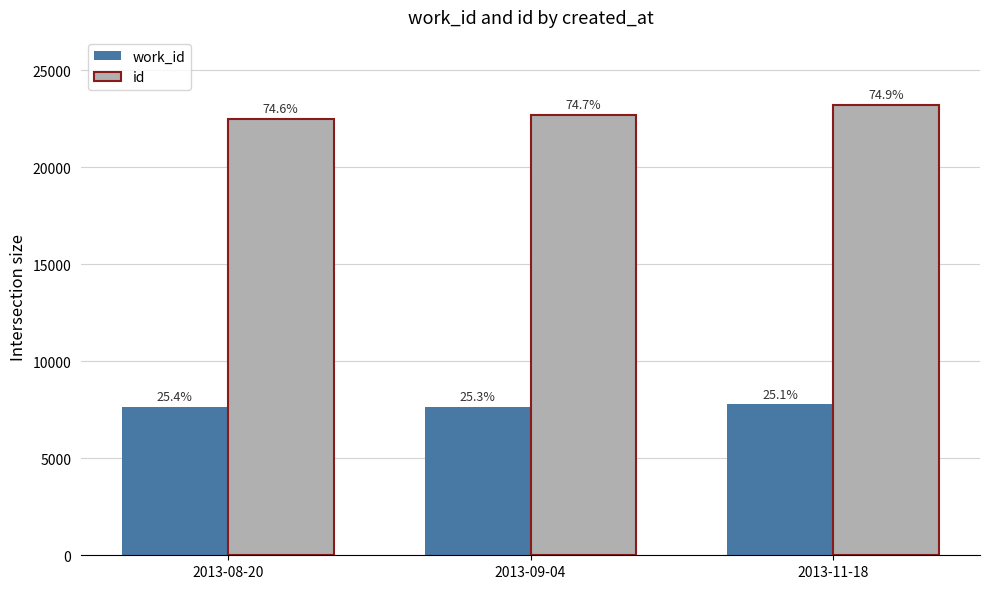

Are the bars horizontal?

No